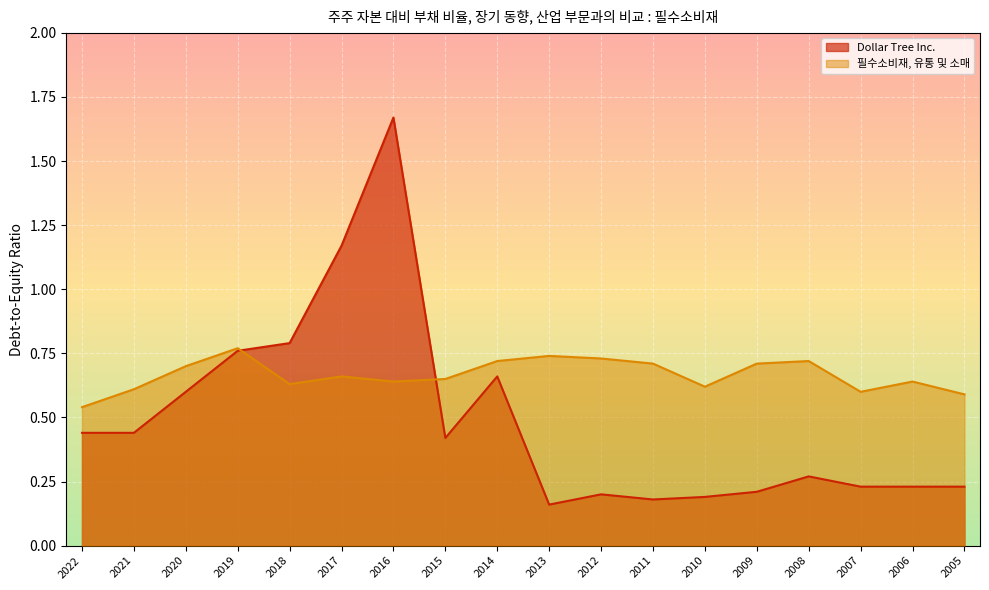

Is the value of Dollar Tree Inc. at 2011 greater than the value of 필수소비재, 유통 및 소매 at 2017?

No